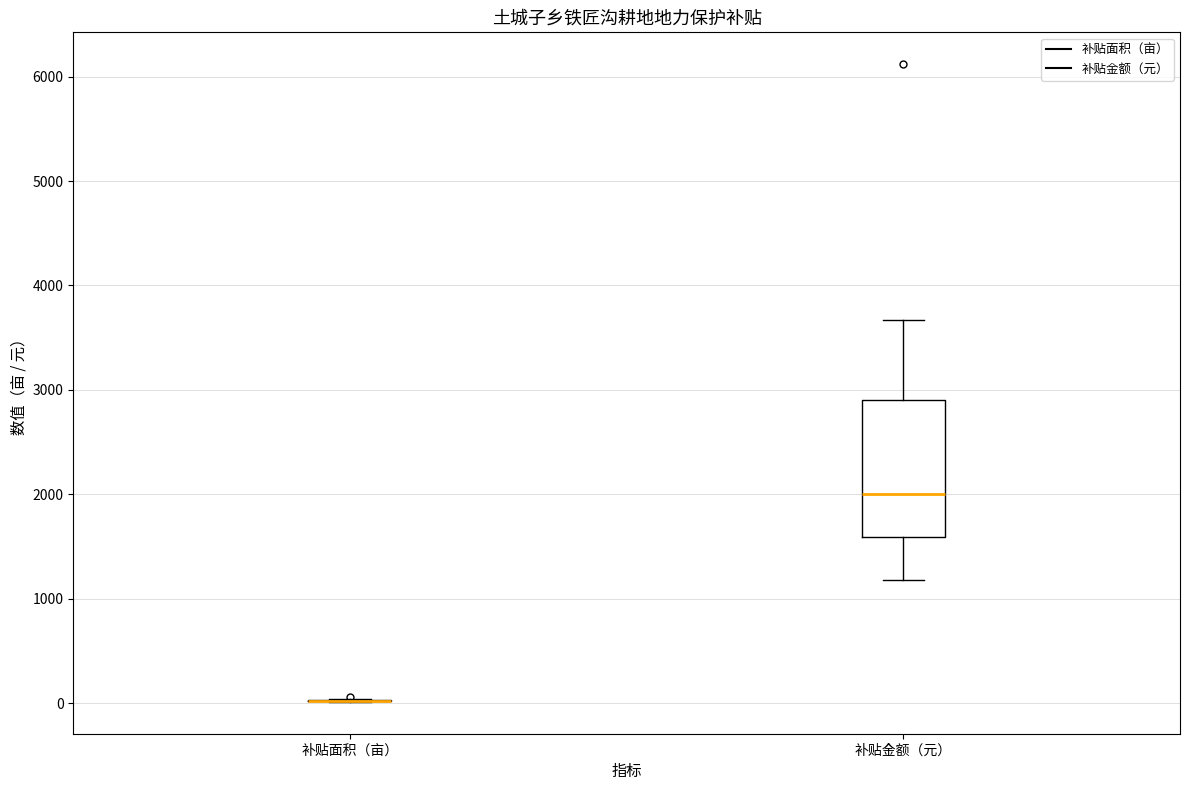

Reading left to right, read every box against the y-axis: the position of its median line, the range the box covers, and the ends of its whiskers. The values are not printed on the chart, so give them approximately, as read against the axis.

补贴面积（亩）: box collapsed to a line at 0, whiskers 0 to 0
补贴金额（元）: median 2000, box 1600 to 2900, whiskers 1200 to 3700